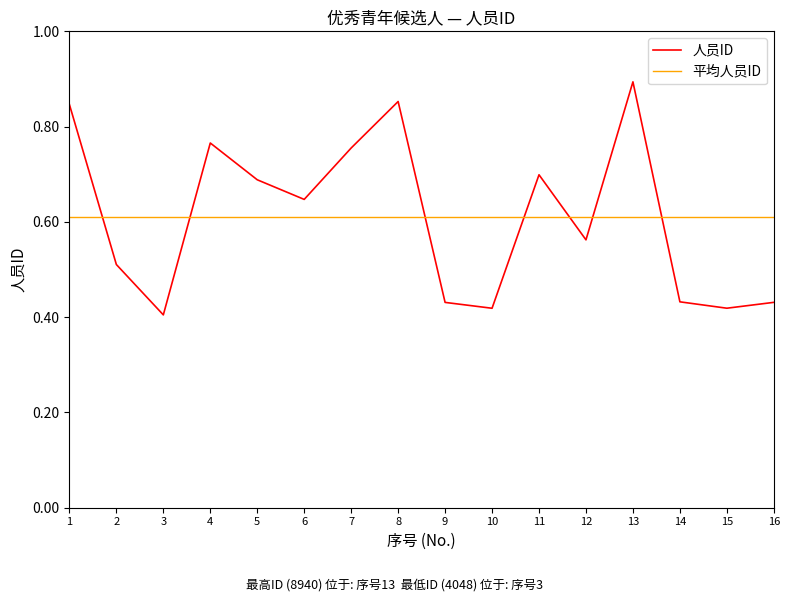

Which category has the highest value across all series?

13